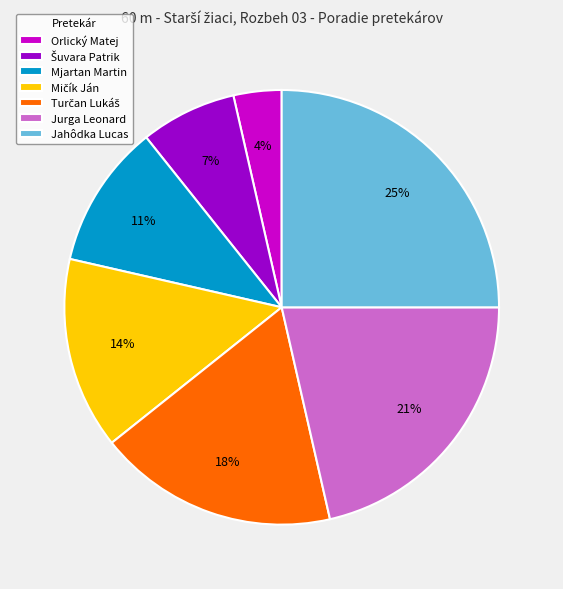

To the nearest percent, what portion does Jahôdka Lucas represent?

25%